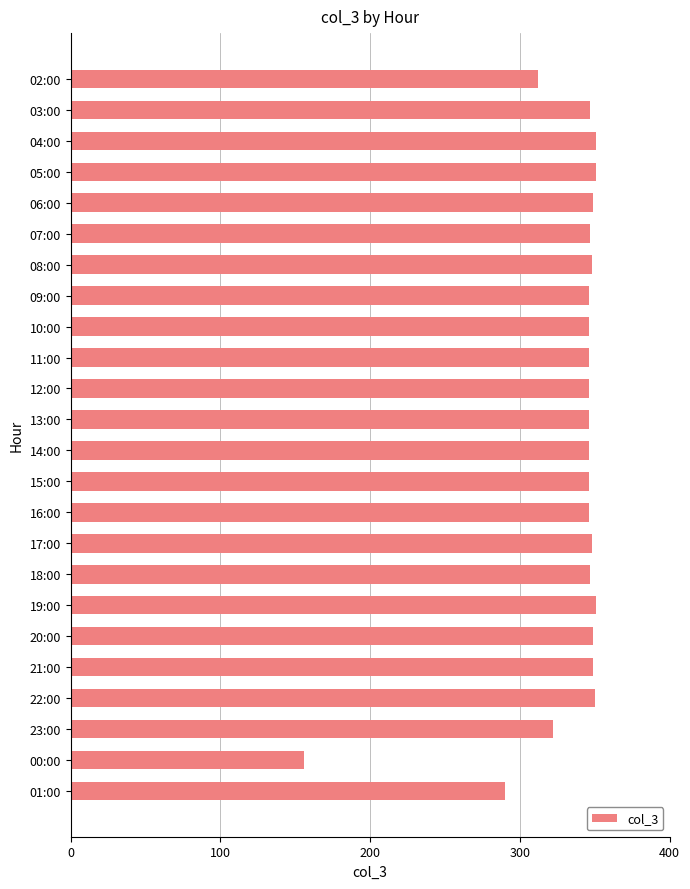

What is the value of the 7th bar from the top?

348